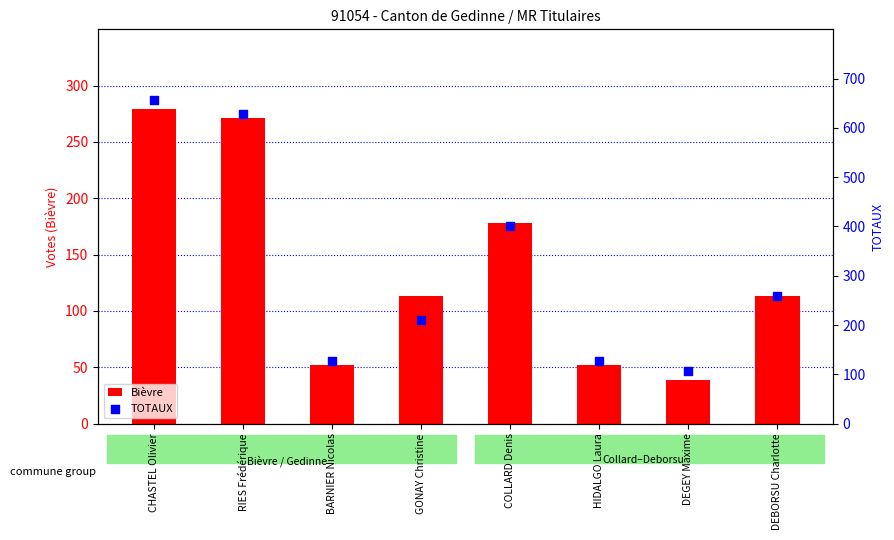

Which series has the widest spread of Y values?

TOTAUX